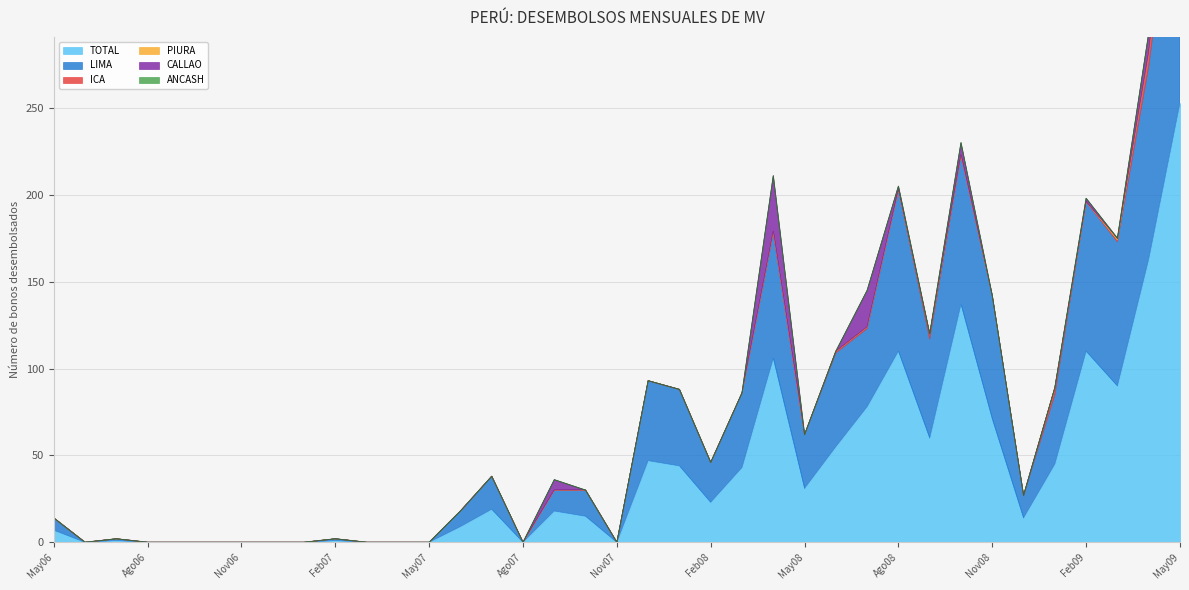

What position from the right is Feb09?

4